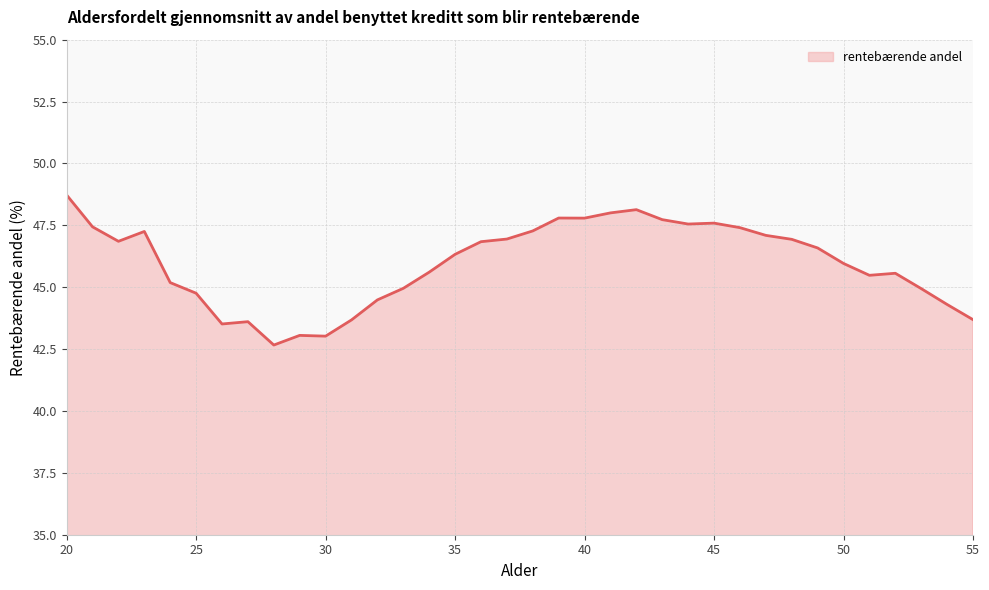

What is the greatest value displayed?

48.7